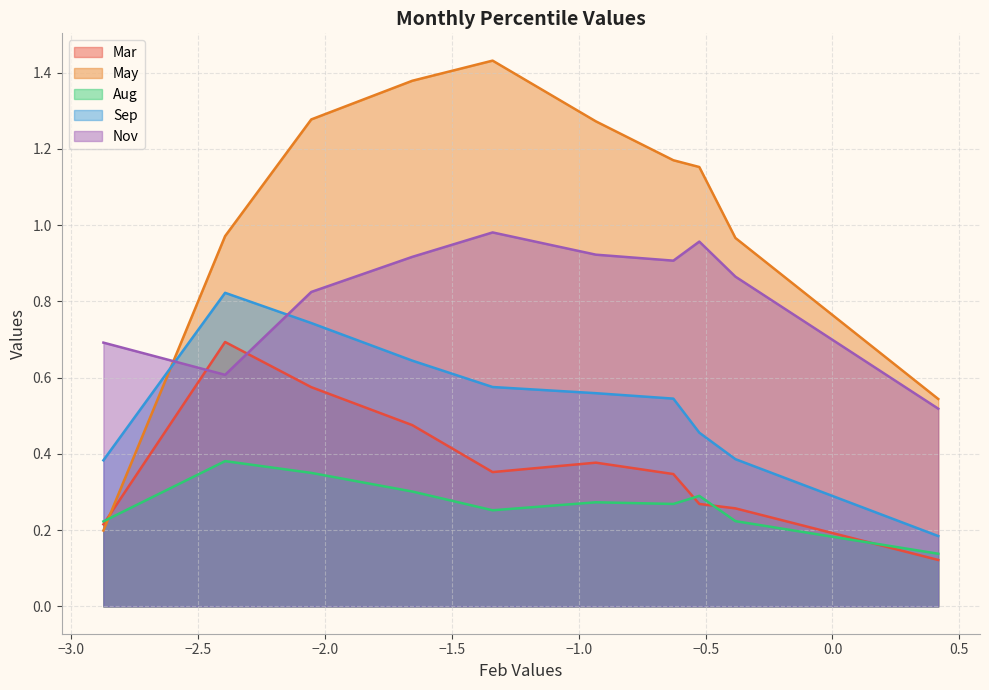

True or false: Nov has a value of 1.0 at pct75.

True